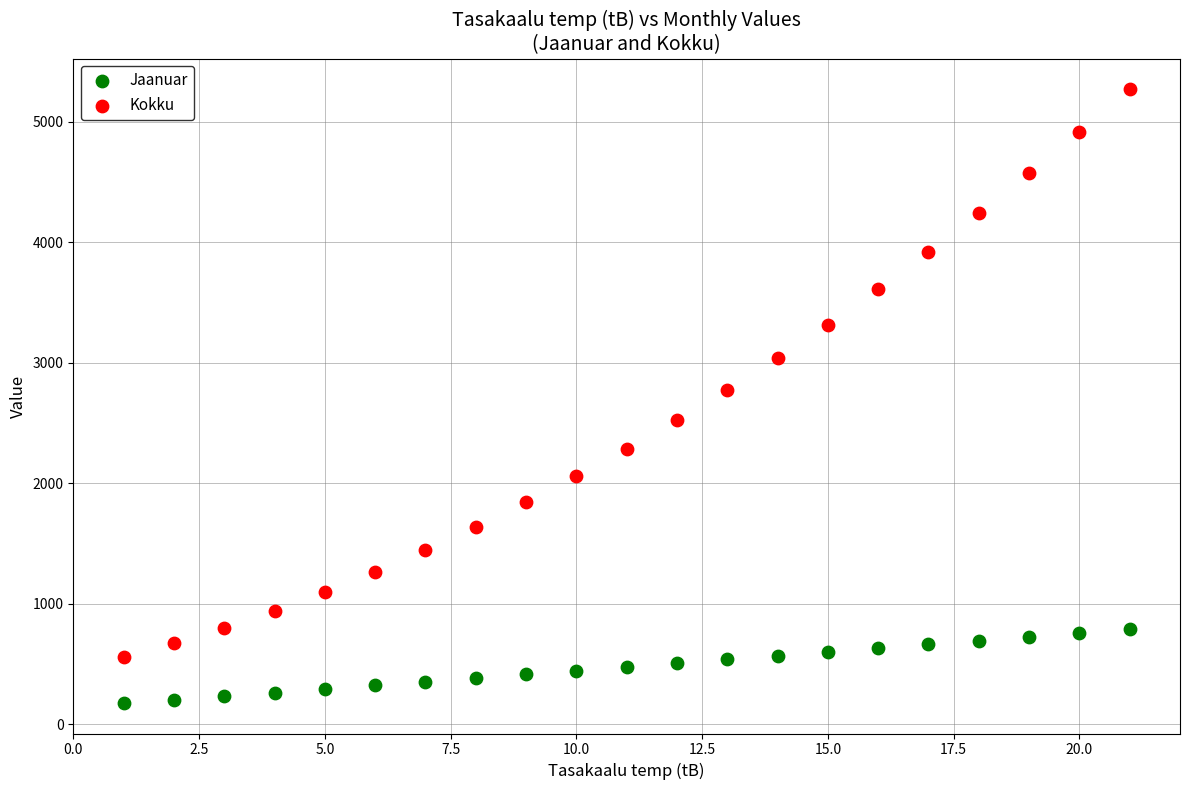

Which series reaches the maximum Y coordinate?

Kokku